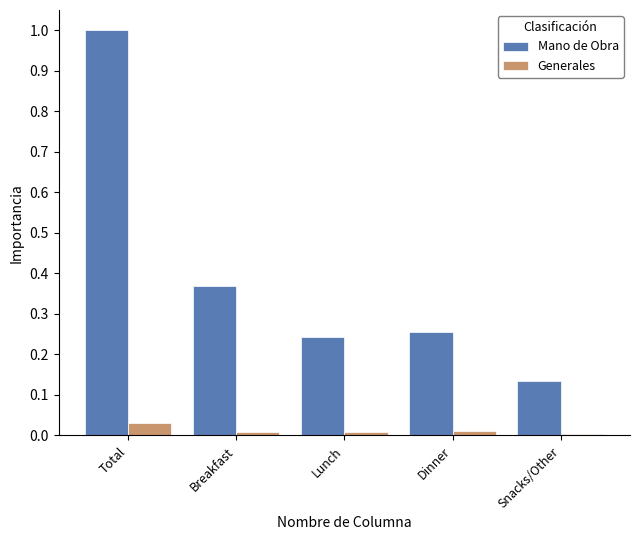

Which label corresponds to the largest value in the chart?

Total